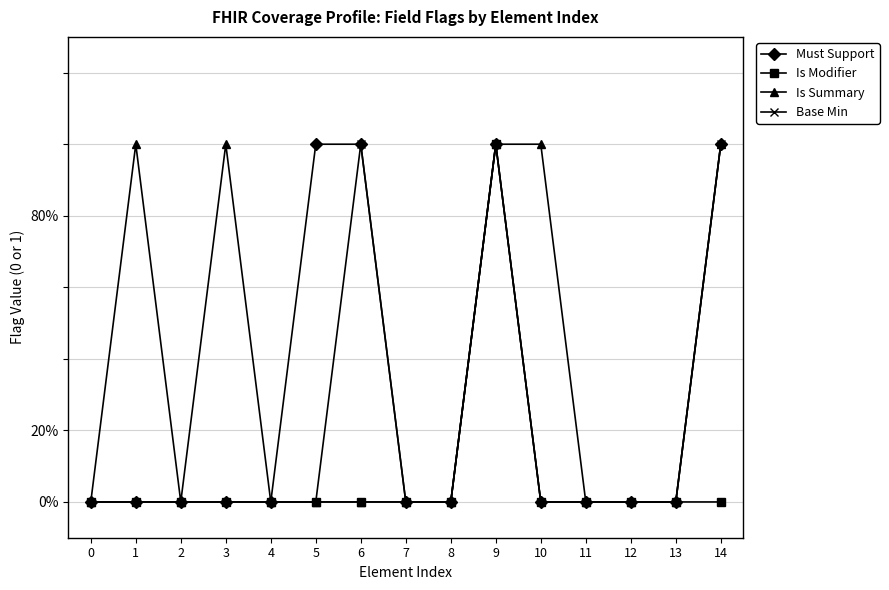

True or false: Base Min and Is Modifier intersect in this chart.

False